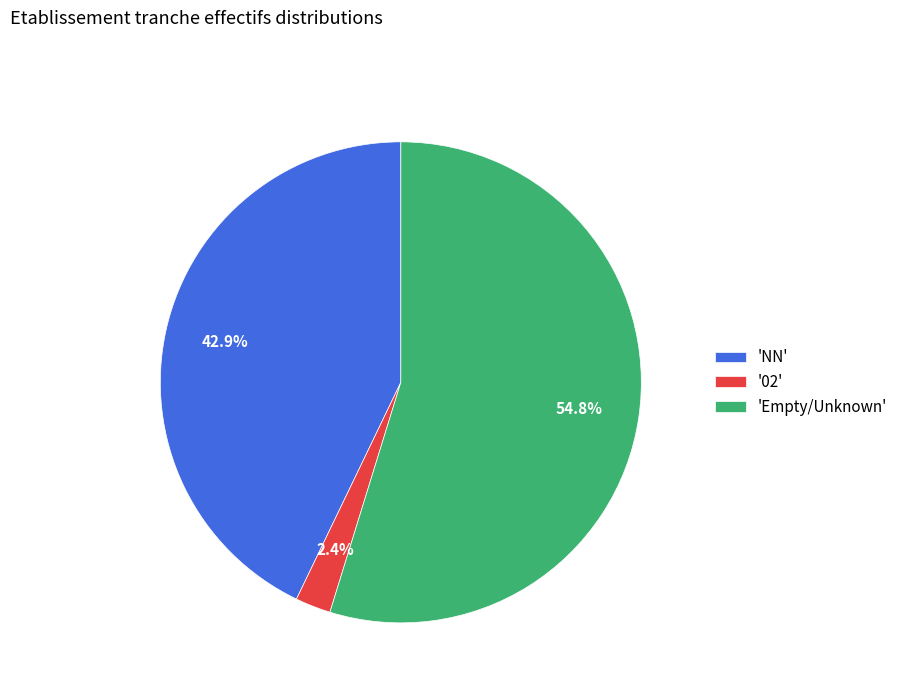

What is the ratio of the value at 'NN' to the value at 'Empty/Unknown'?

0.8